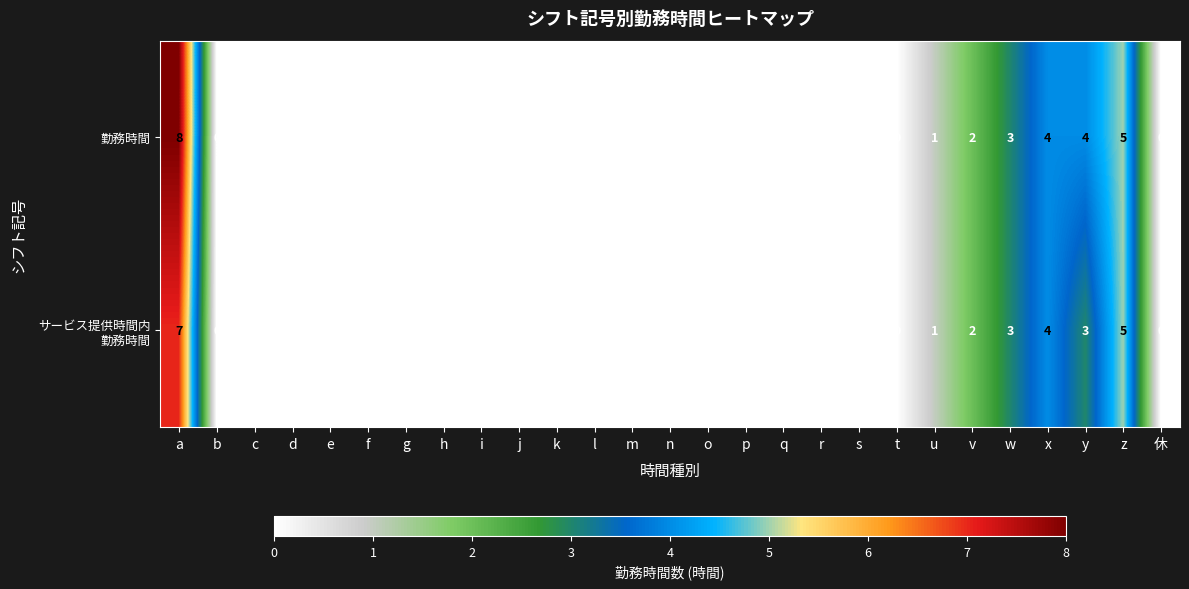

At which category does the chart reach its peak across all series?

a